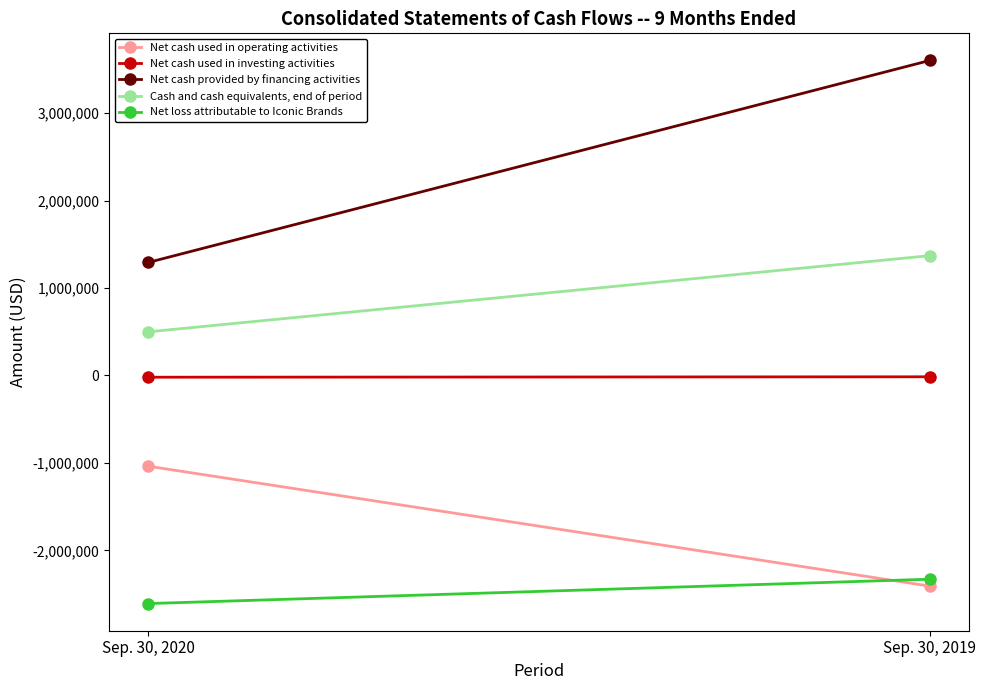

The Net loss attributable to Iconic Brands series shows -3587041 at Sep. 30, 2019. True or false?

False